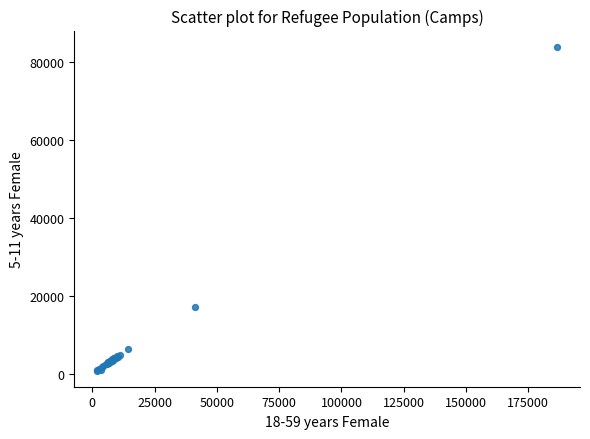

What Y value in the scatter plot is closest to 42423?

17196